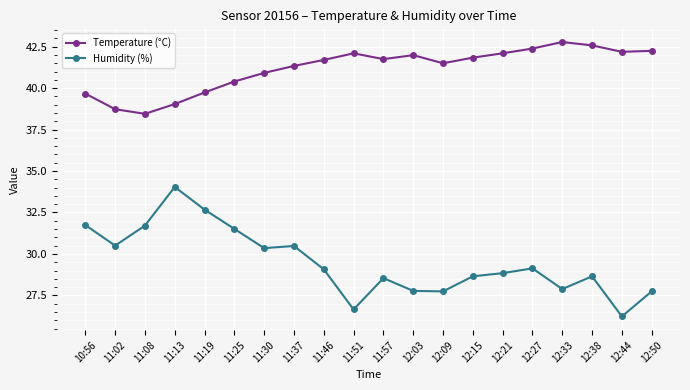

Where does the Temperature (°C) series first go above 41?

11:37